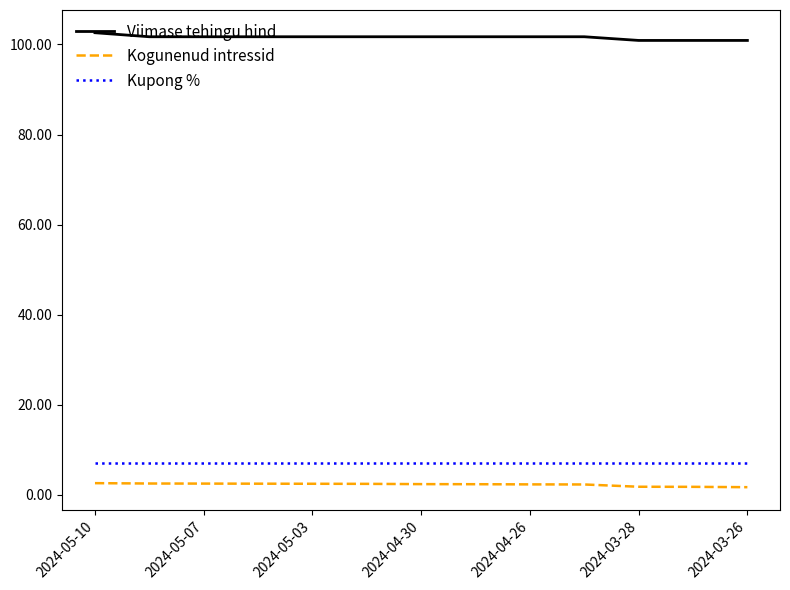

True or false: Kupong % and Kogunenud intressid cross at least once.

False